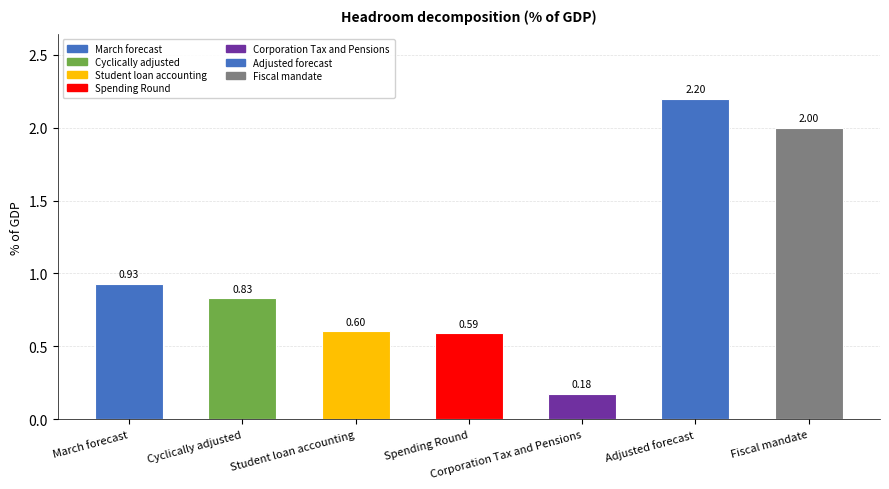

True or false: the data shows 0.7 at Adjusted forecast.

False